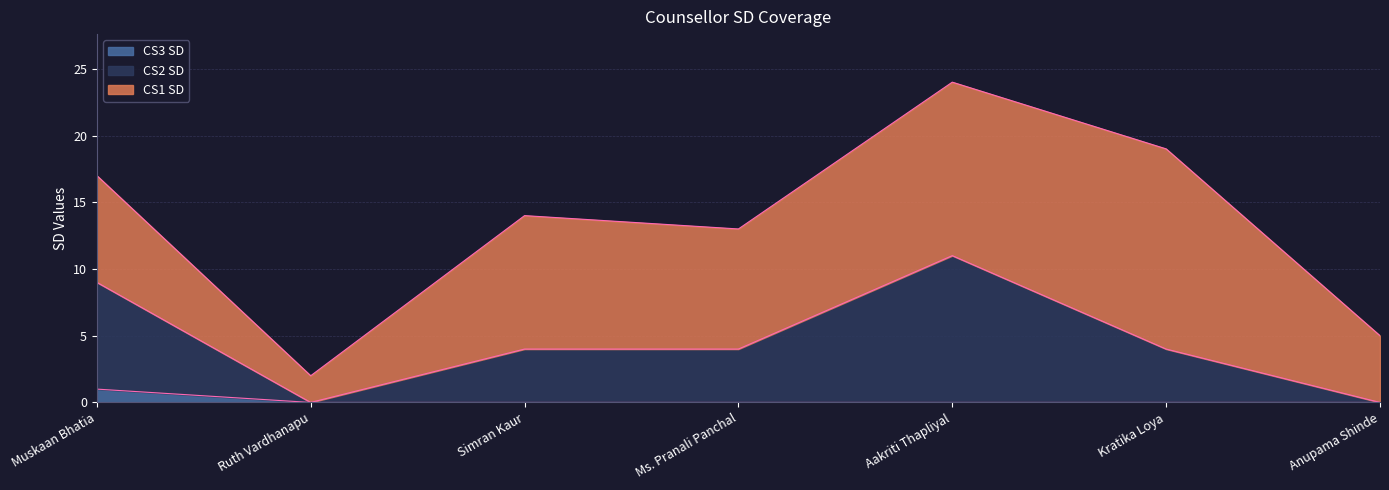

True or false: CS2 SD and CS3 SD intersect in this chart.

False